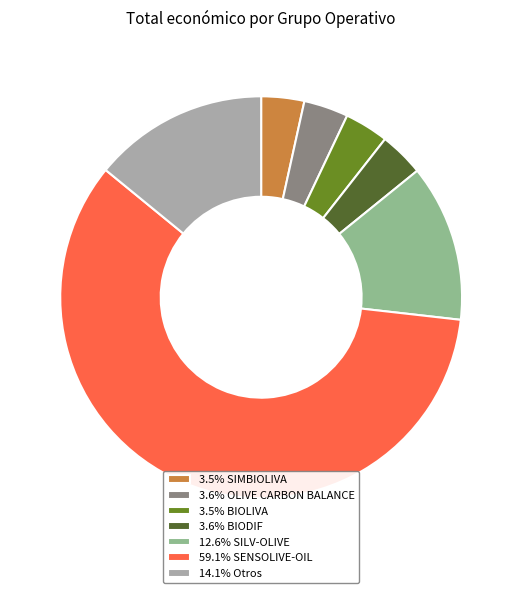

How many segments does this pie chart have?

7